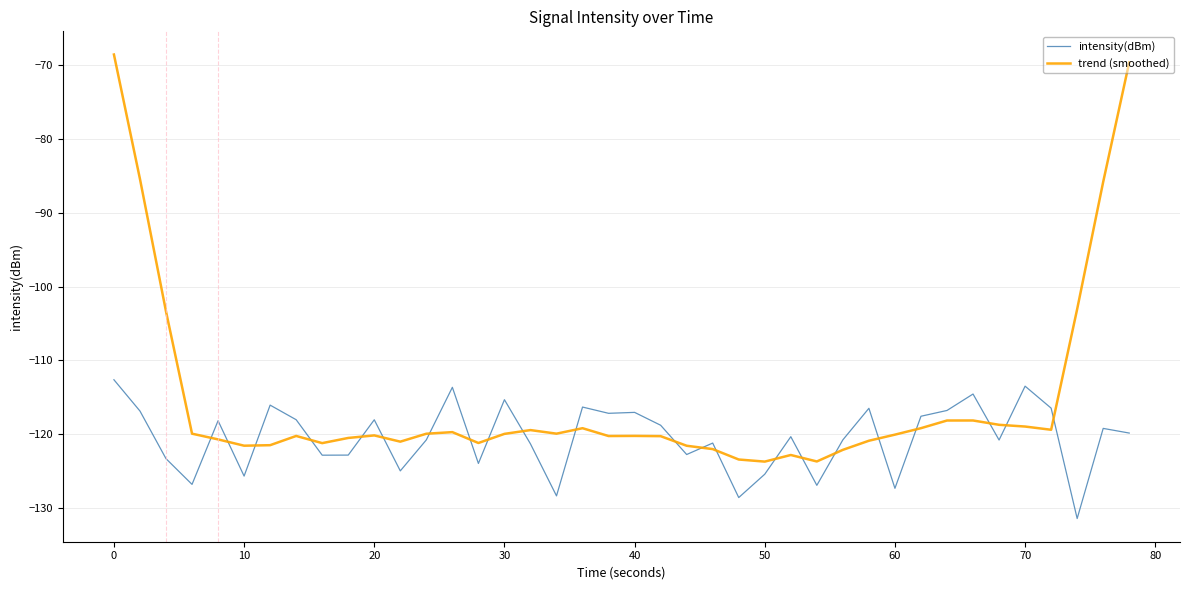

Which series has the largest total across all categories?

trend (smoothed)